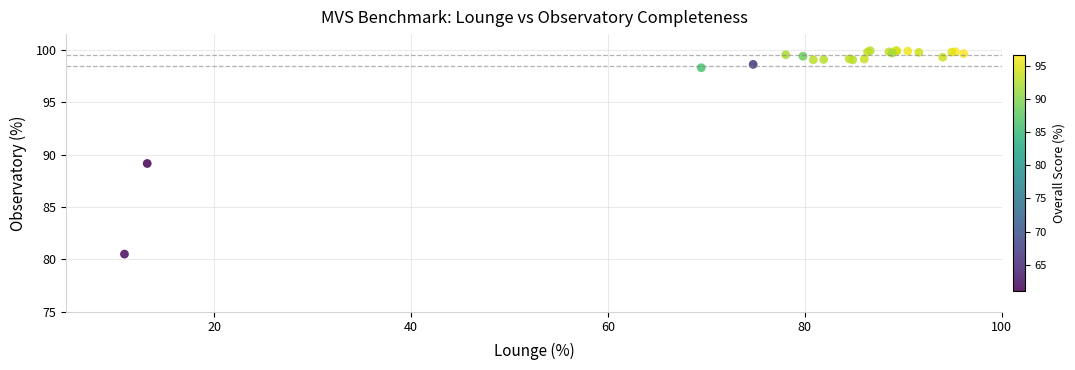

What Y value in the scatter plot is closest to 90?

89.2